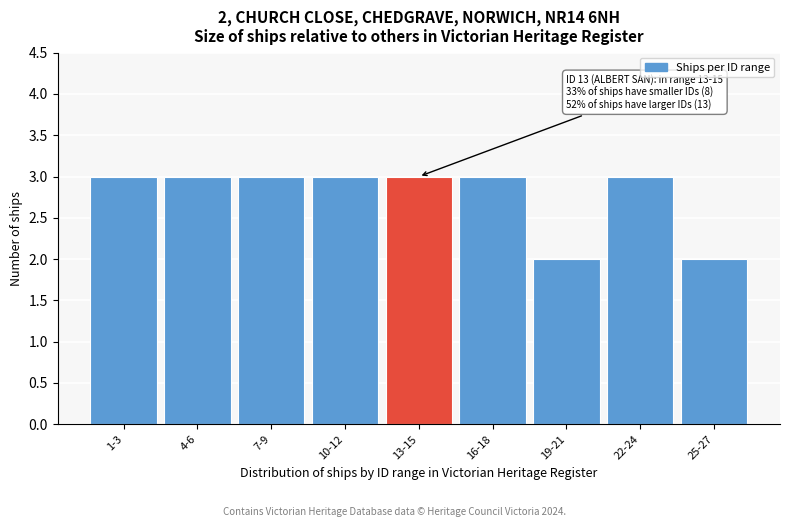

Reading left to right, list all the values displayed in this chart.

1-3=3	4-6=3	7-9=3	10-12=3	13-15=3	16-18=3	19-21=2	22-24=3	25-27=2